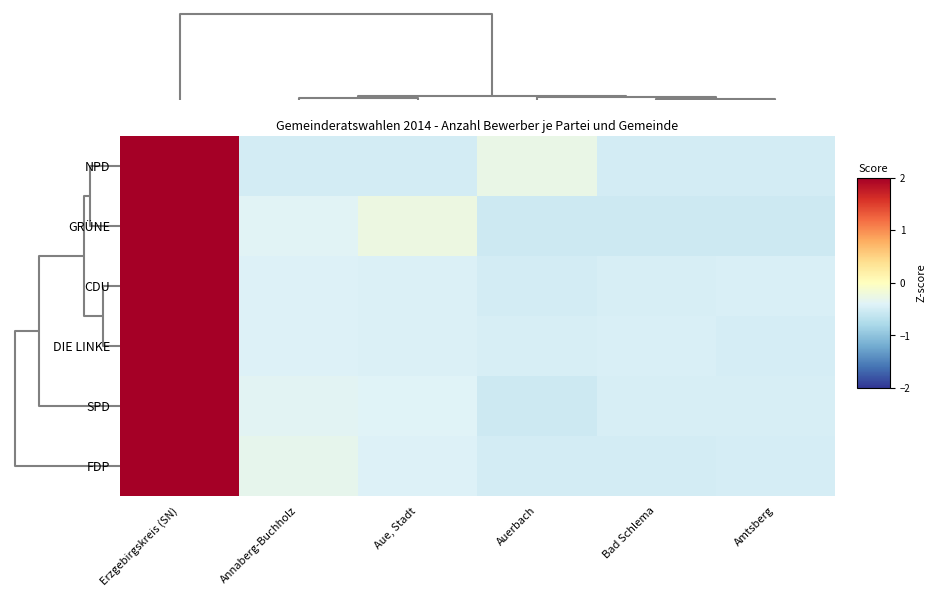

Which series has the largest range (max minus min)?

SPD